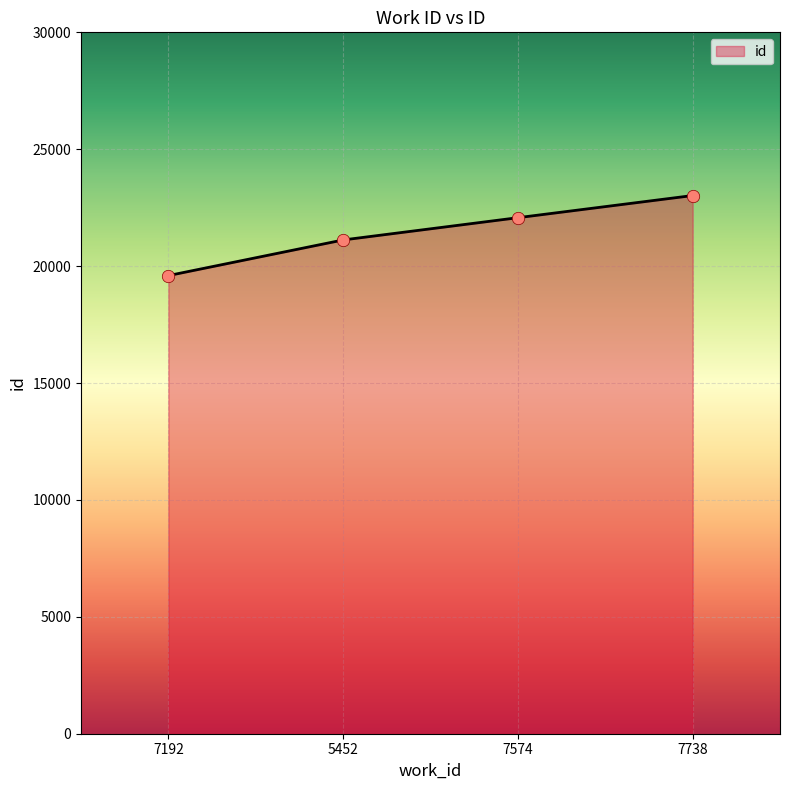

Which has a higher value, 7738 or 7192?

7738